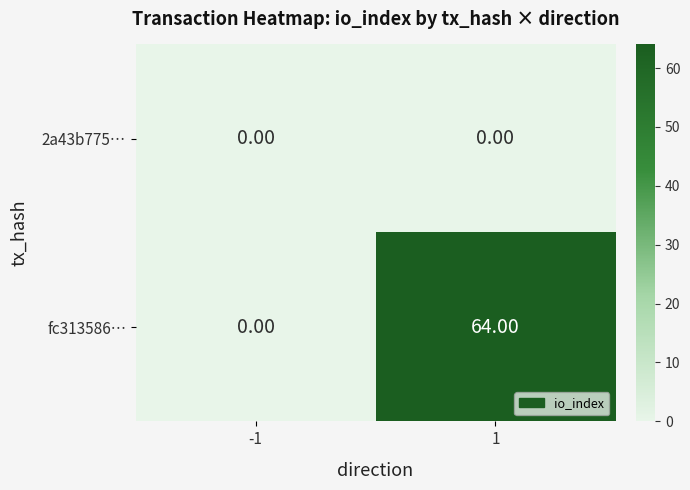

What is the sum of the fc313586… values at 1 and -1?

64